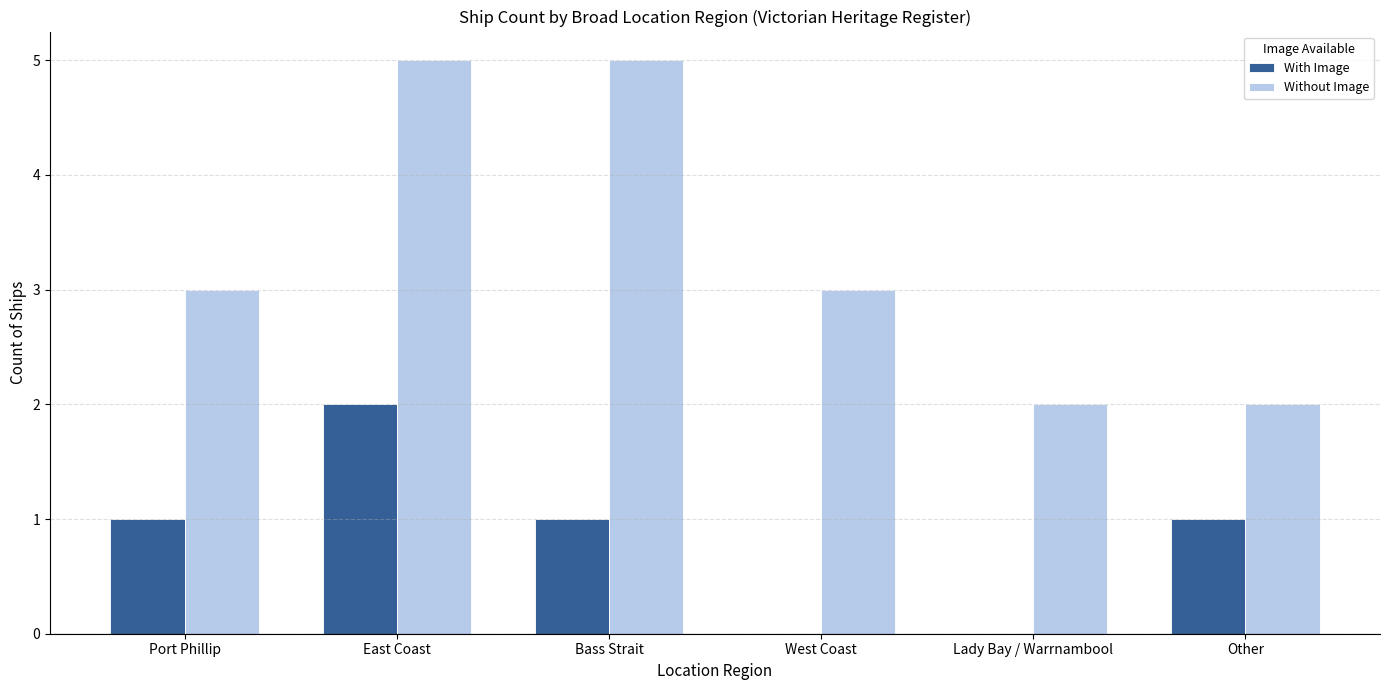

True or false: Without Image has a value of 4 at Lady Bay / Warrnambool.

False